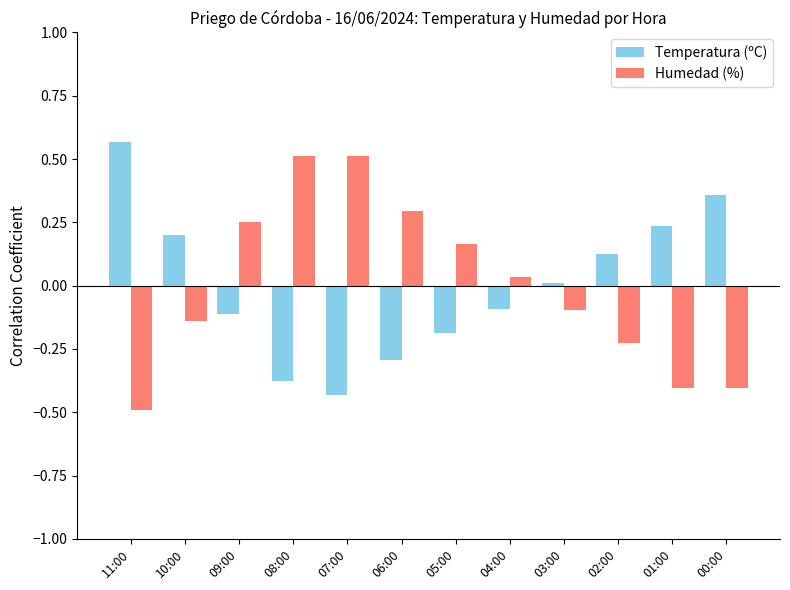

What is the label of the 1st bar from the right?

00:00